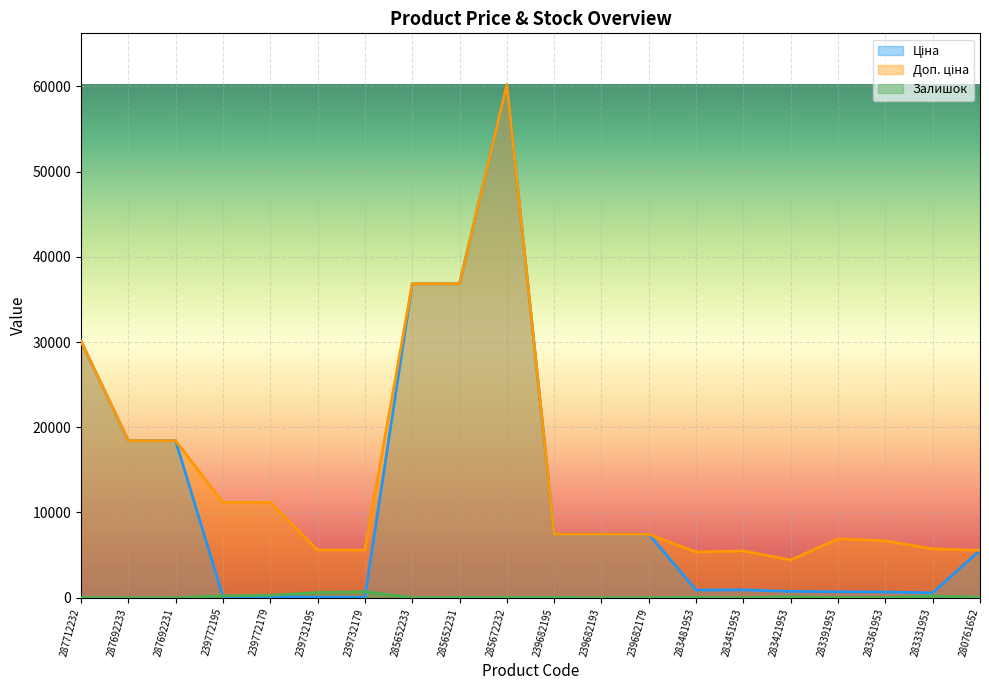

Reading left to right, what are all the values shown in this chart?

Ціна: 30102.8	18420.9	18420.9	111.8	111.8	55.9	55.9	36841.8	36841.8	60205.6	7444.6	7444.6	7444.6	892.2	915.8	737.2	691.0	667.4	572.7	5560.3
Доп. ціна: 30102.8	18420.9	18420.9	11182.0	11182.0	5591.0	5591.0	36841.8	36841.8	60205.6	7444.6	7444.6	7444.6	5353.1	5495.0	4423.0	6910.3	6673.6	5727.0	5560.3
Залишок: 0.0	0.0	0.0	218.0	290.0	606.0	702.0	14.0	23.0	16.0	40.0	0.0	17.0	24.0	2.0	113.0	8.0	19.0	204.0	44.0